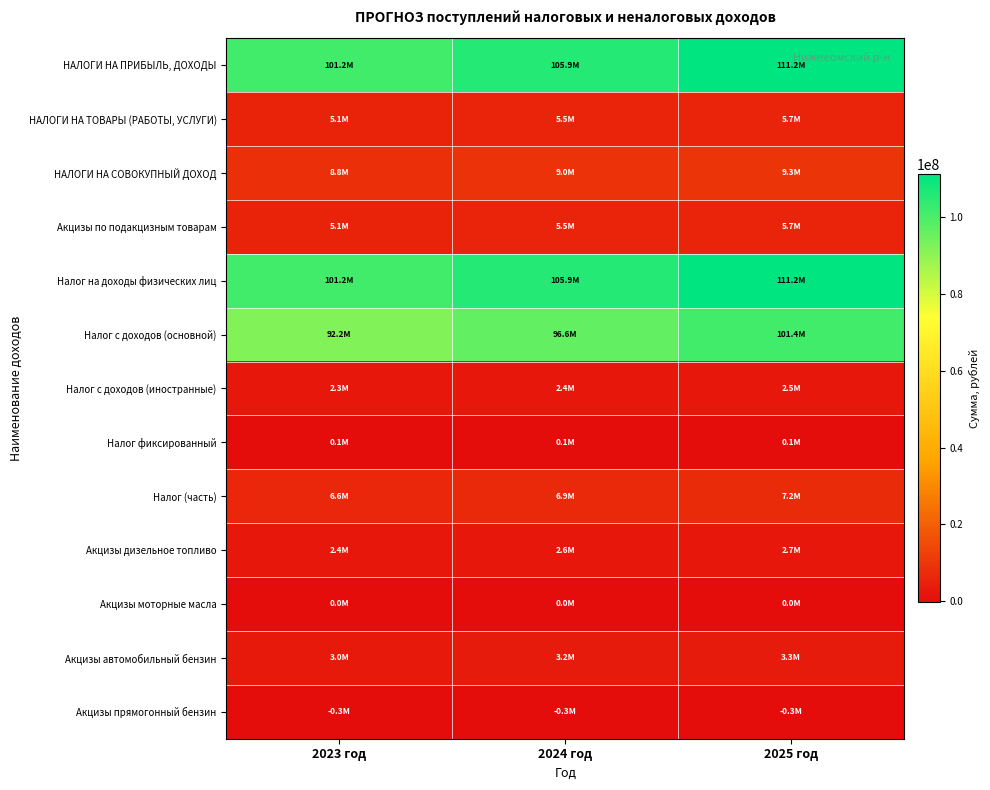

Rank the series by their maximum value, from highest to lowest.

НАЛОГИ НА ПРИБЫЛЬ, ДОХОДЫ, Налог на доходы физических лиц, Налог с доходов (основной), НАЛОГИ НА СОВОКУПНЫЙ ДОХОД, Налог (часть), НАЛОГИ НА ТОВАРЫ (РАБОТЫ, УСЛУГИ), Акцизы по подакцизным товарам, Акцизы автомобильный бензин, Акцизы дизельное топливо, Налог с доходов (иностранные), Налог фиксированный, Акцизы моторные масла, Акцизы прямогонный бензин